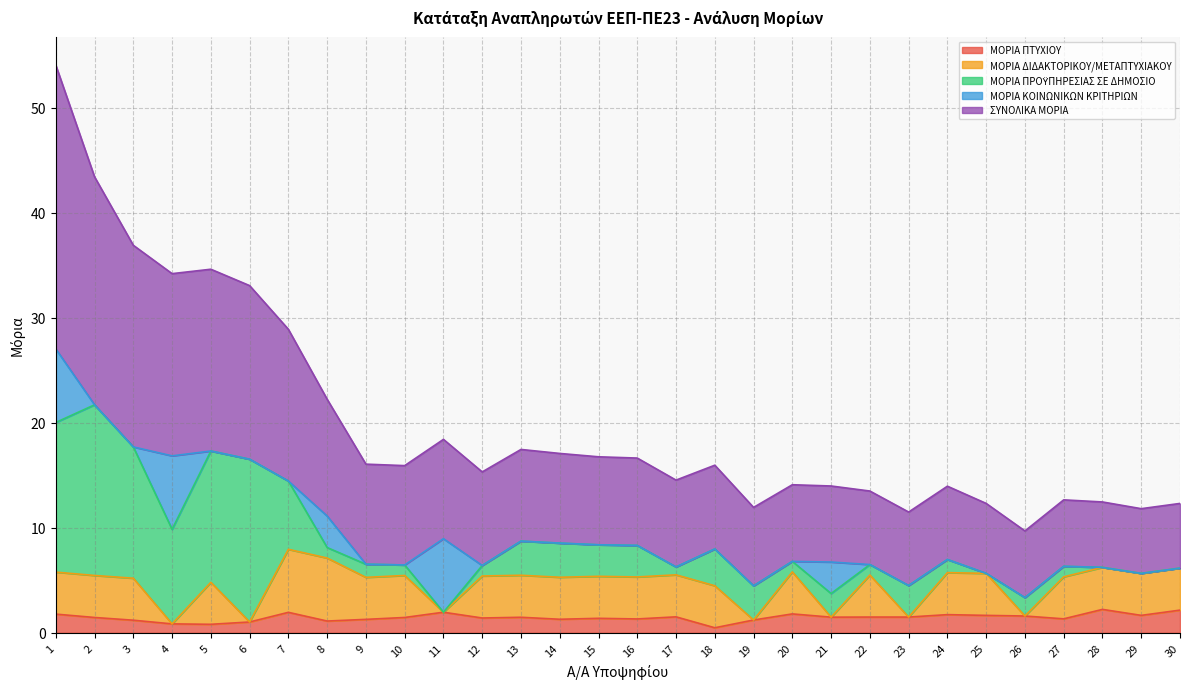

What is the average value of the ΜΟΡΙΑ ΠΤΥΧΙΟΥ series?

1.5